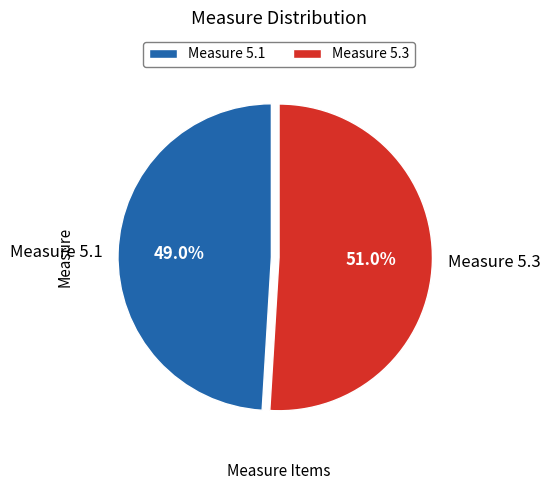

How many slices are in this pie chart?

2